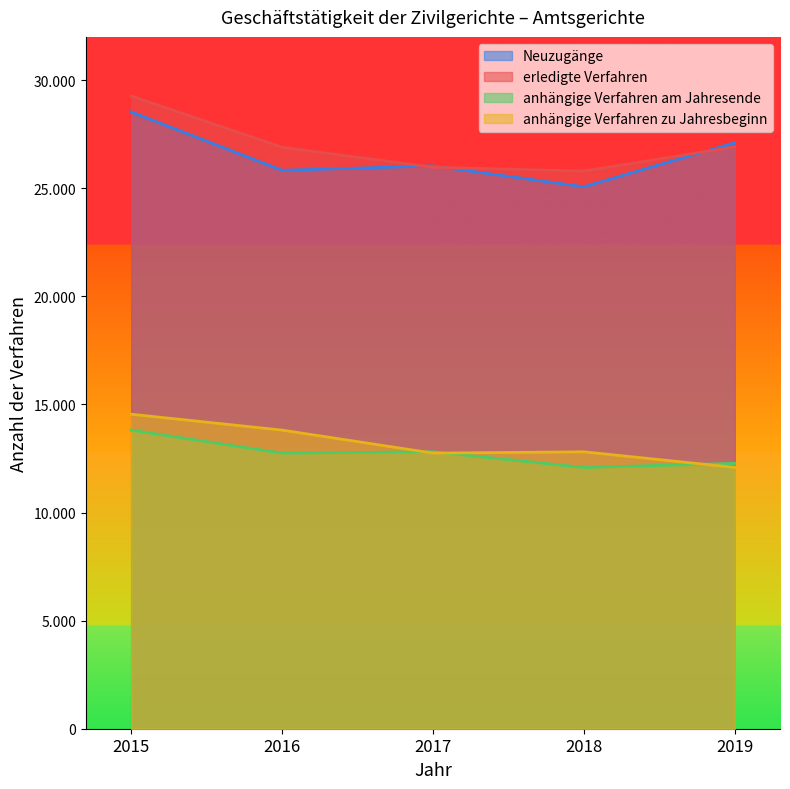

Which series has the widest spread of values?

erledigte Verfahren